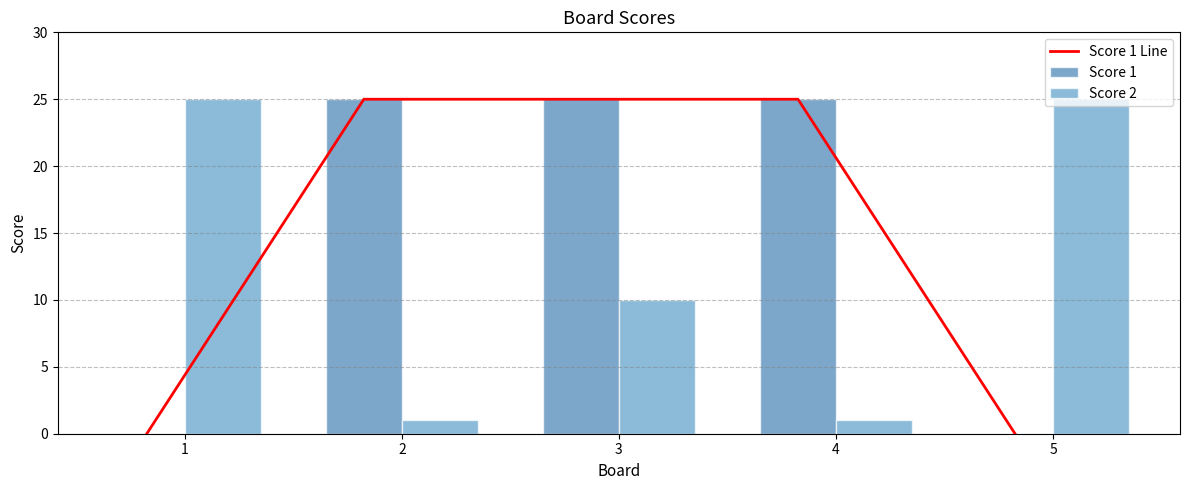

How many groups of bars are there?

5